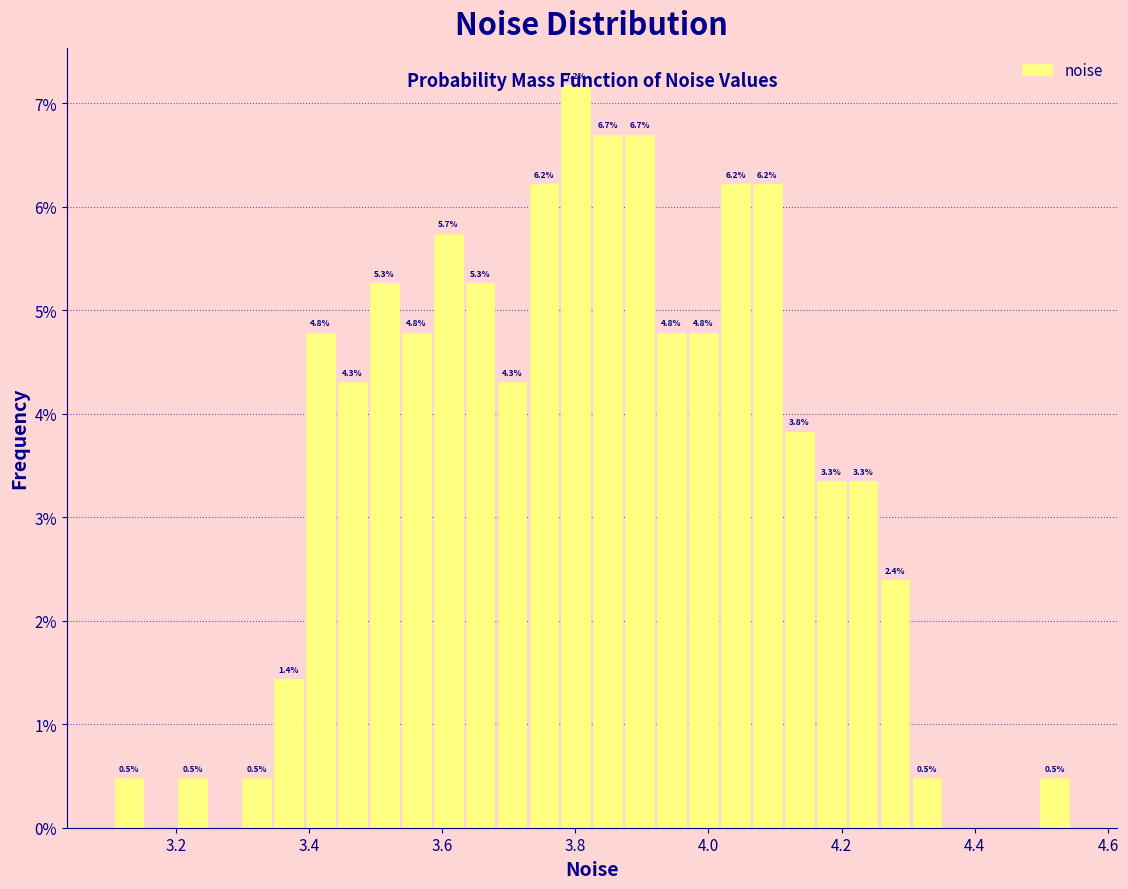

Read against the x-axis, roughly where is the centre of the tallest bar?

3.80